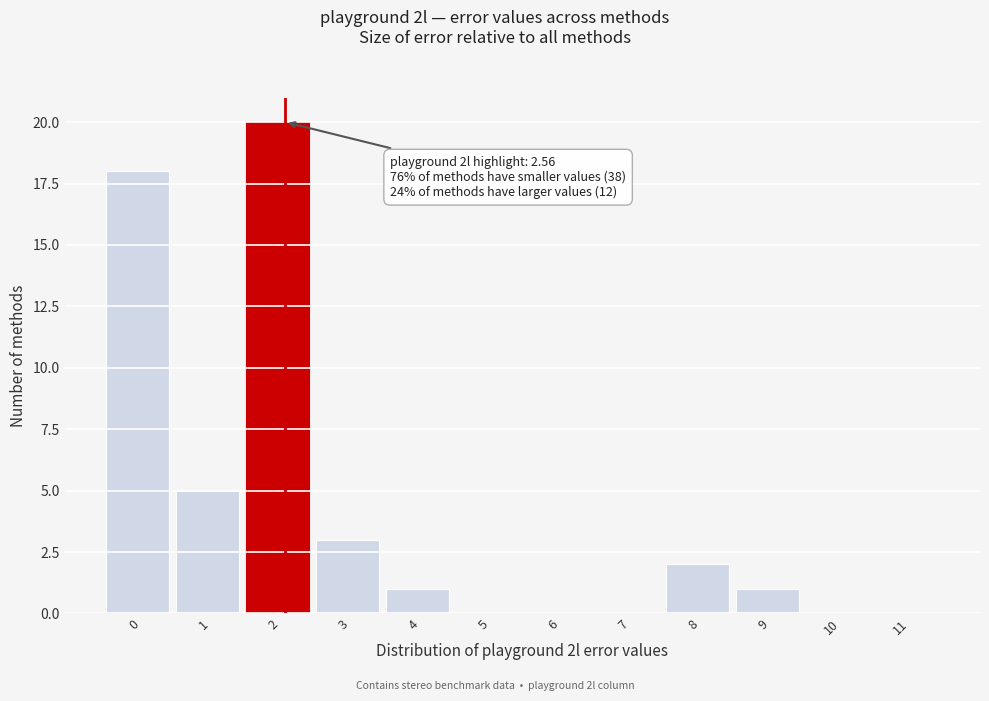

Reading left to right, transcribe all the data shown in this chart.

0=18	1=5	2=20	3=3	4=1	5=0	6=0	7=0	8=2	9=1	10=0	11=0